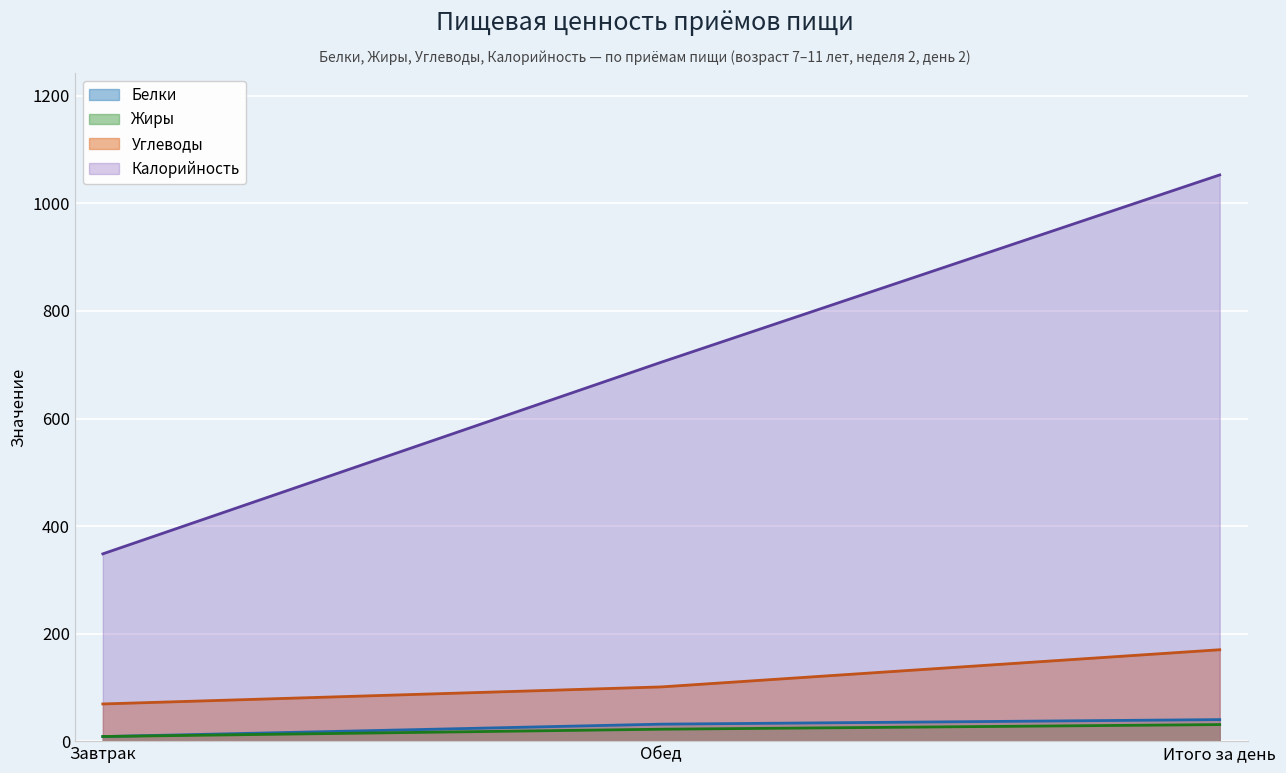

How many data points in Калорийность are less than 704?

1